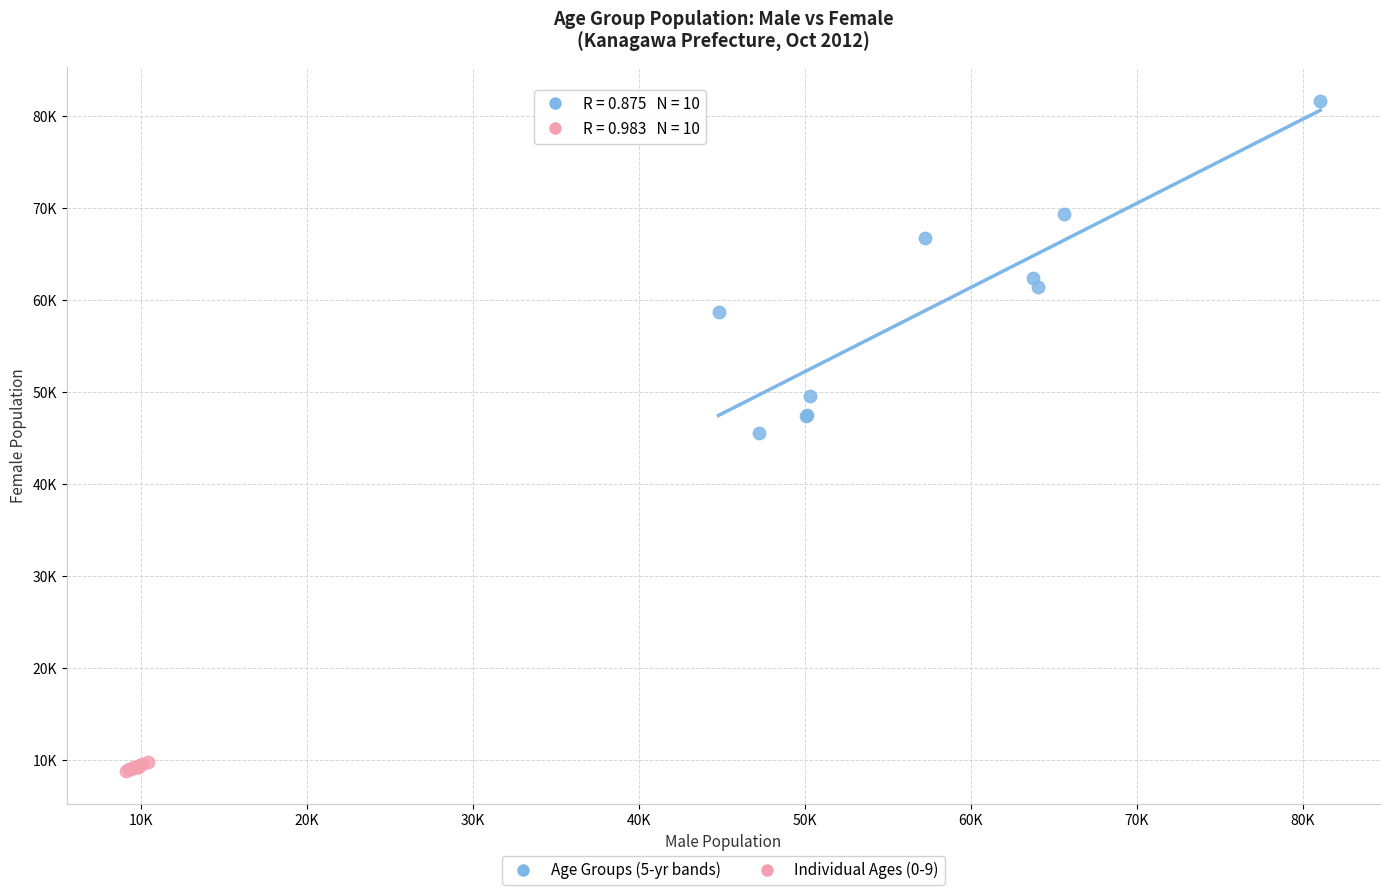

Which series contains the highest Y value?

Age Groups (5-yr bands)